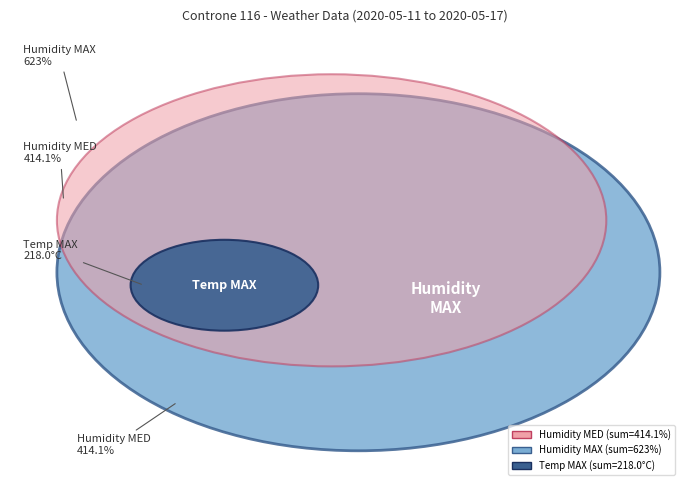

Does any single category account for the majority?

No